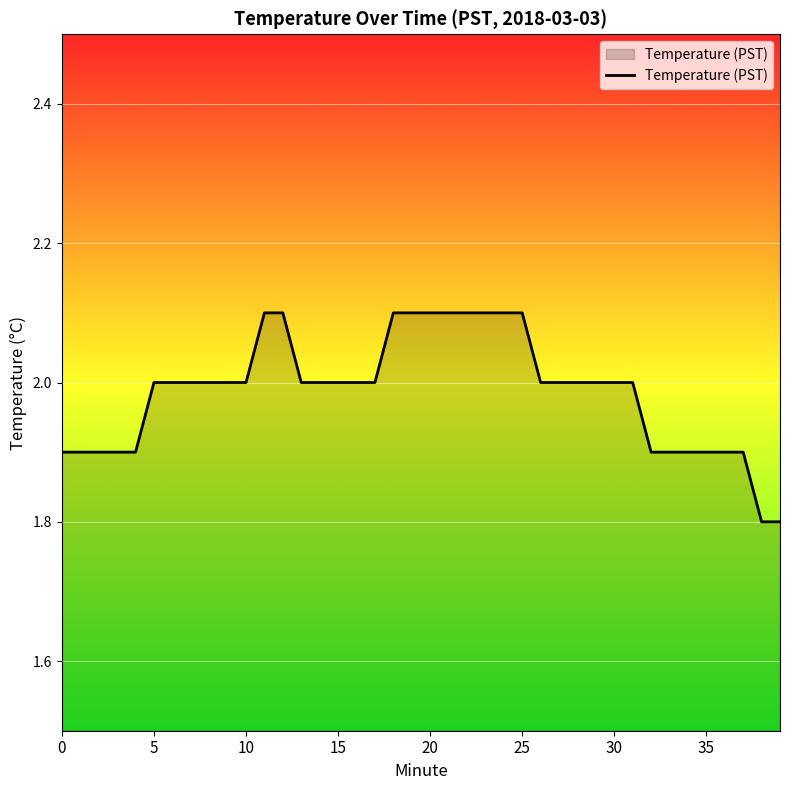

What is the difference between the maximum and minimum values?

0.3